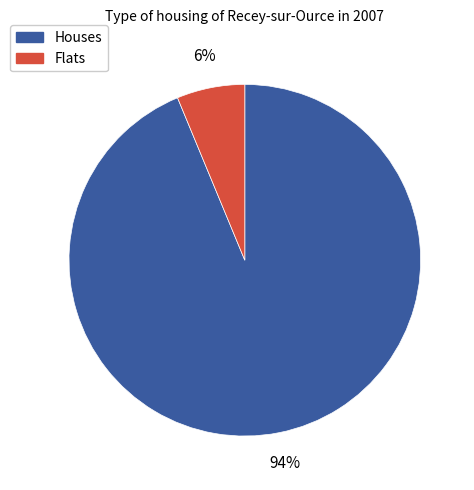

To the nearest percent, what is the average slice percentage?

50%